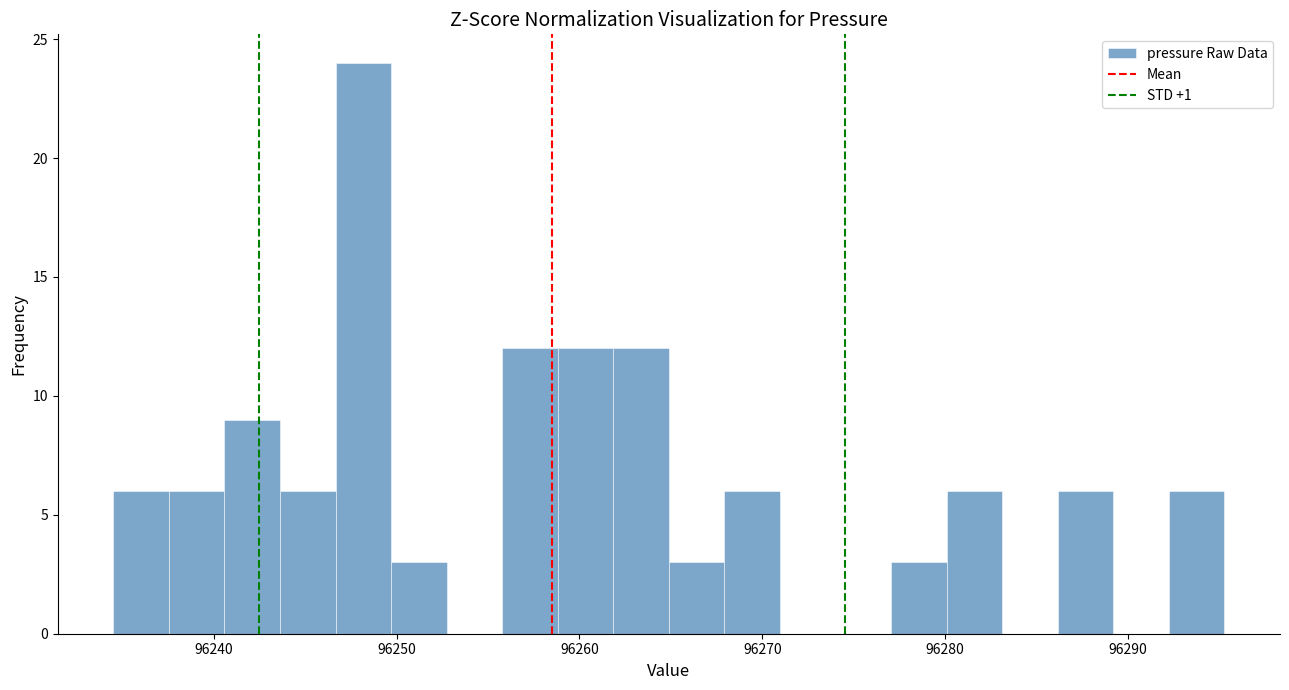

Around what value on the x-axis is the tallest bar? Give the approximate position of its centre, as read against the axis.

96248